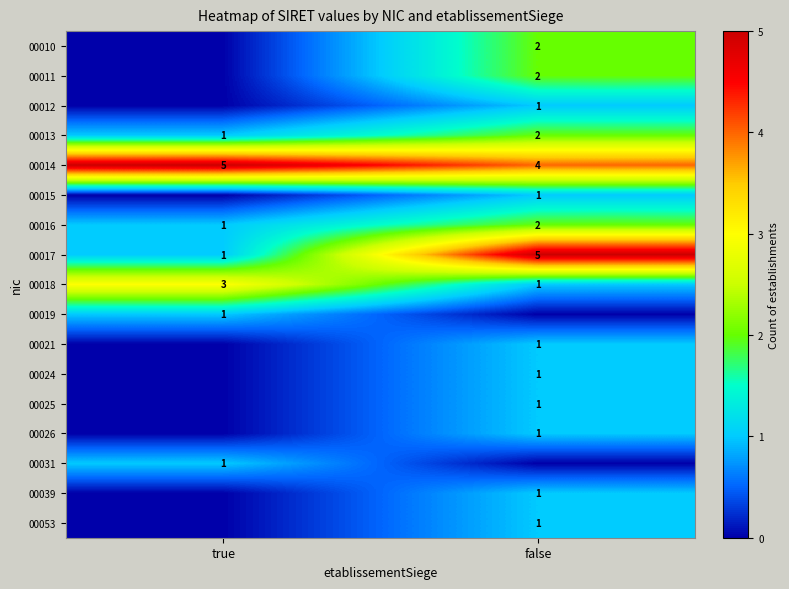

What is the approximate value of 00014 at true?

5